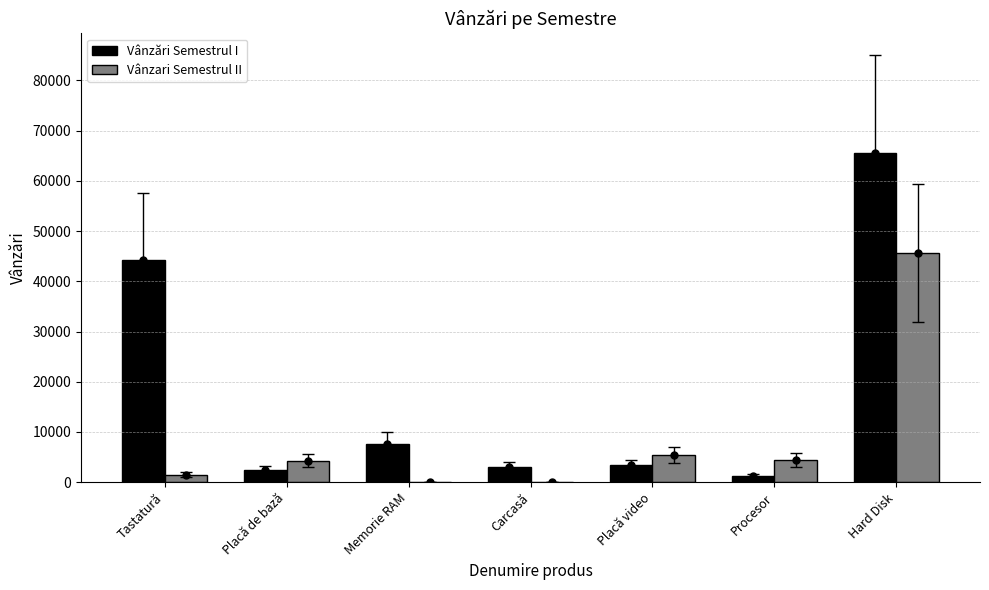

What is the sum of all Vânzări Semestrul I values?

127694